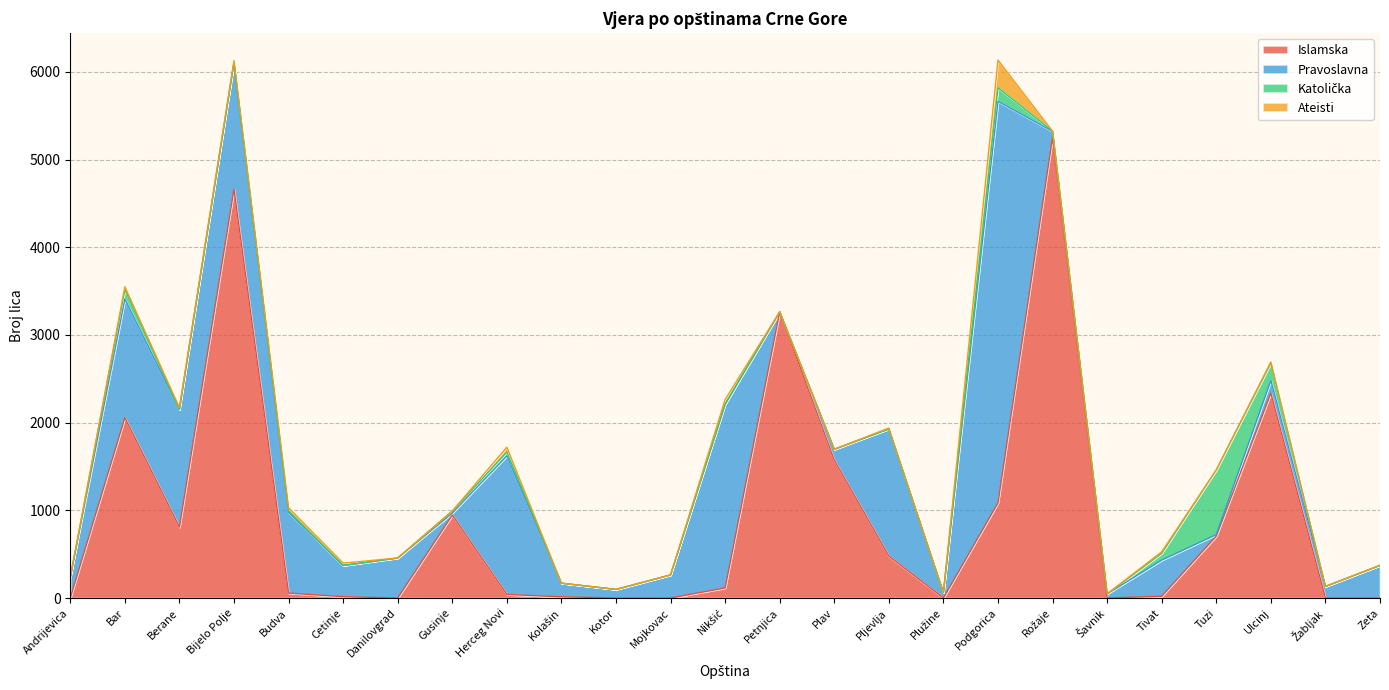

Count the number of categories in the chart.

25